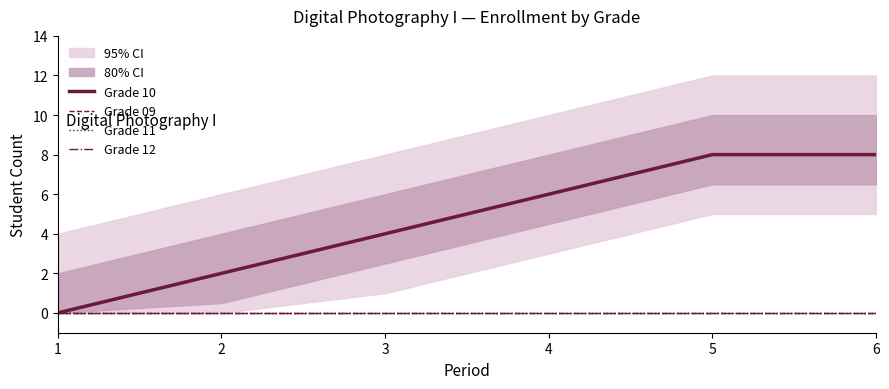

What are all the series names shown in the legend?

Grade 10, Grade 09, Grade 11, Grade 12